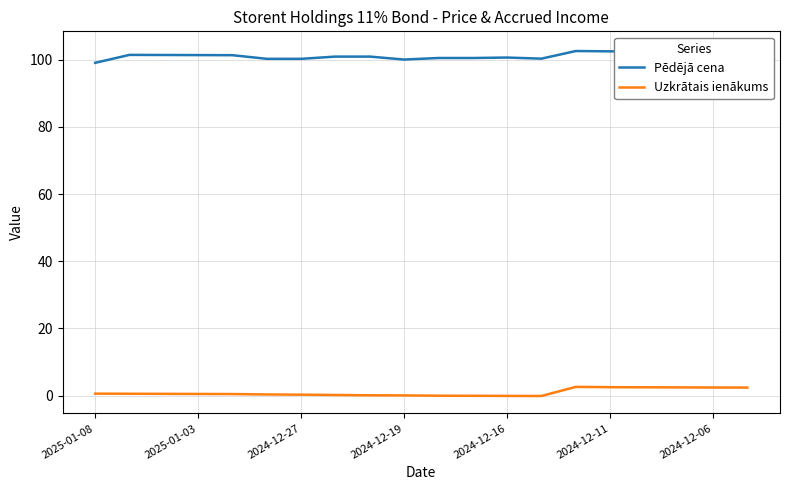

Which series has the widest spread of values?

Pēdējā cena